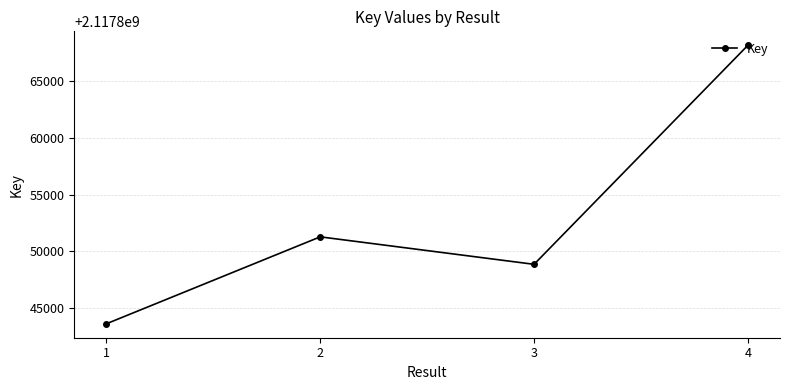

What is the change in value from 2 to 4?

+16877